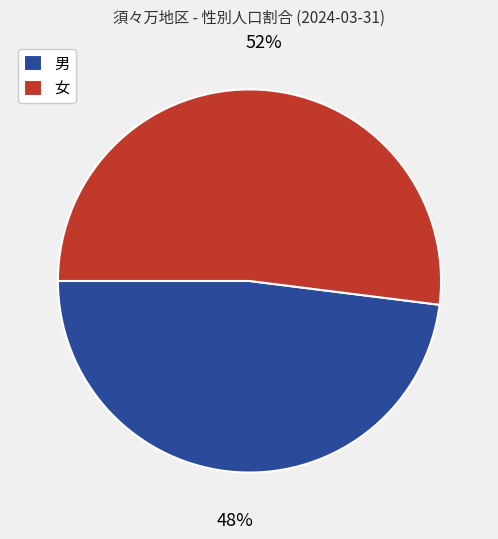

Is there a majority slice in this chart?

Yes